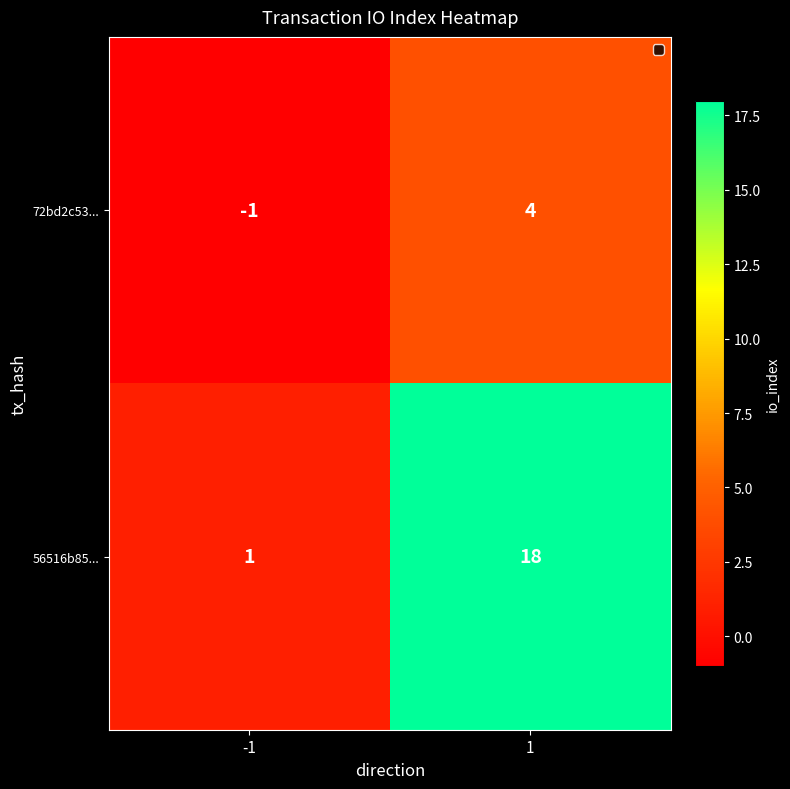

Read the 56516b85... value at 1, to the nearest 10.

20